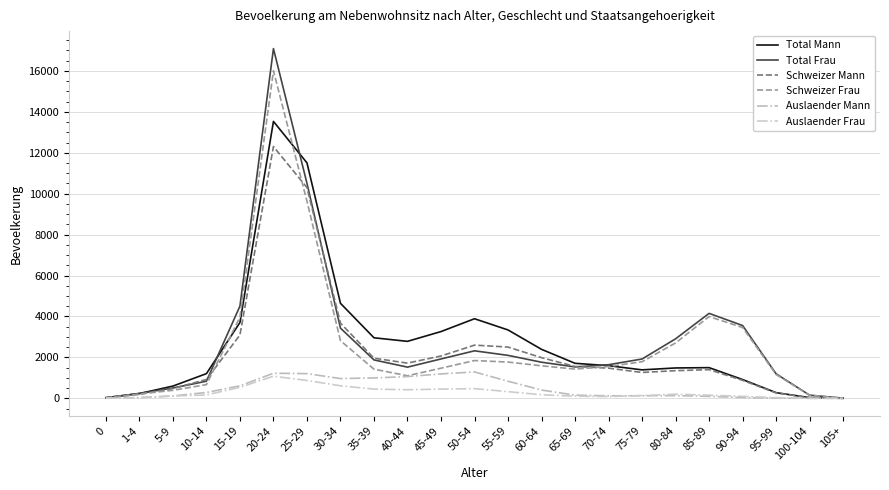

How many categories are shown in the chart?

23